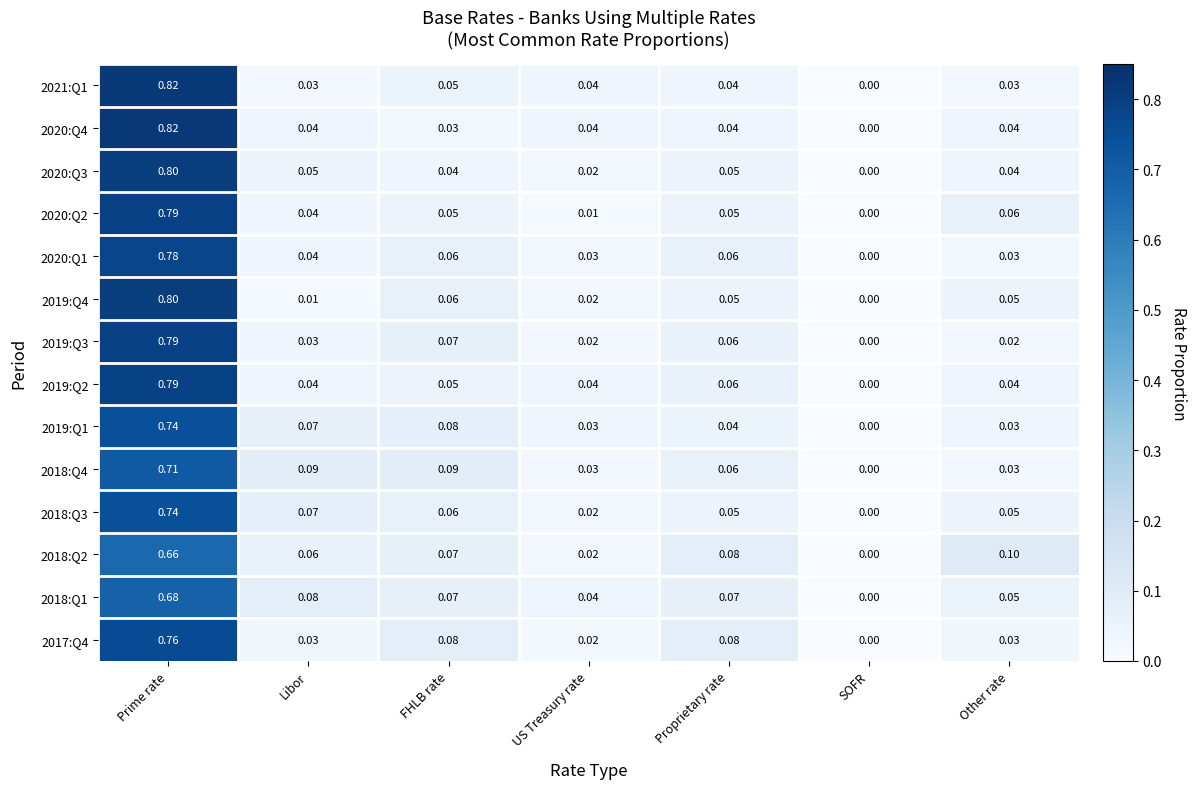

Which category has the highest value across all series?

Prime rate